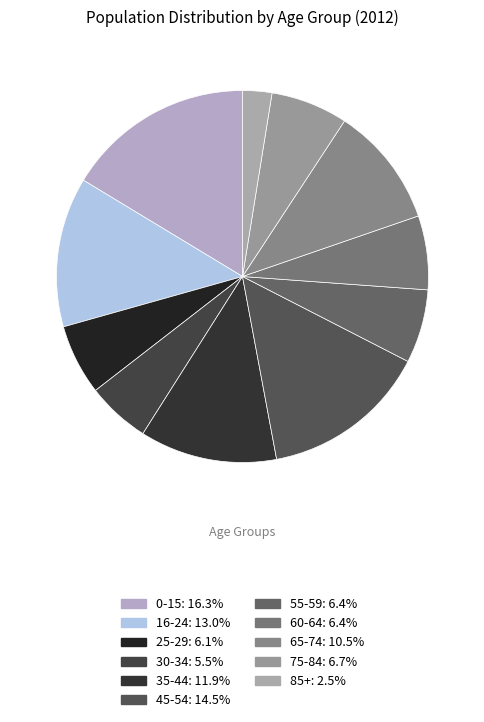

Which category has the smallest portion of the pie?

85+